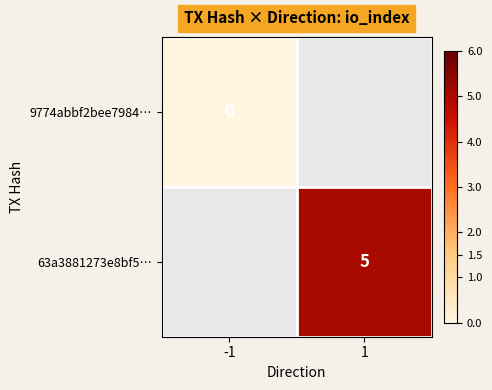

Which has a higher value, -1 or 1?

1